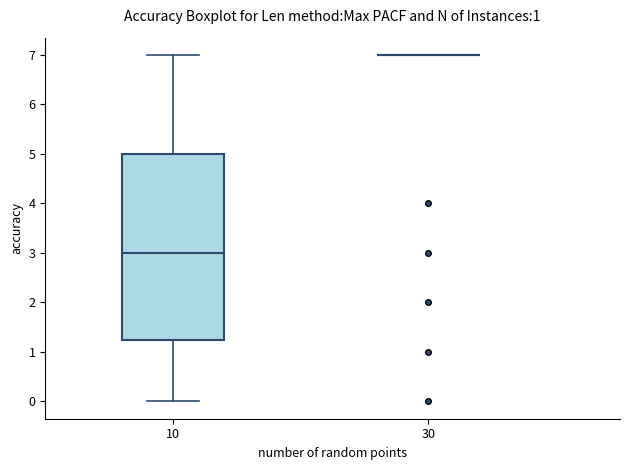

Reading left to right, transcribe this box plot: for each box, give where its median line is, the range the box spans, and where its two whiskers end, as read against the y-axis. The values are not printed on the chart, so give them approximately, as read against the axis.

10: median 3.0, box 1.3 to 5.0, whiskers 0.0 to 7.0
30: box collapsed to a line at 7.0, whiskers 7.0 to 7.0